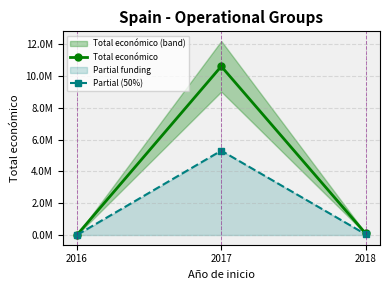

What is the sum of all Total económico values?

10705946